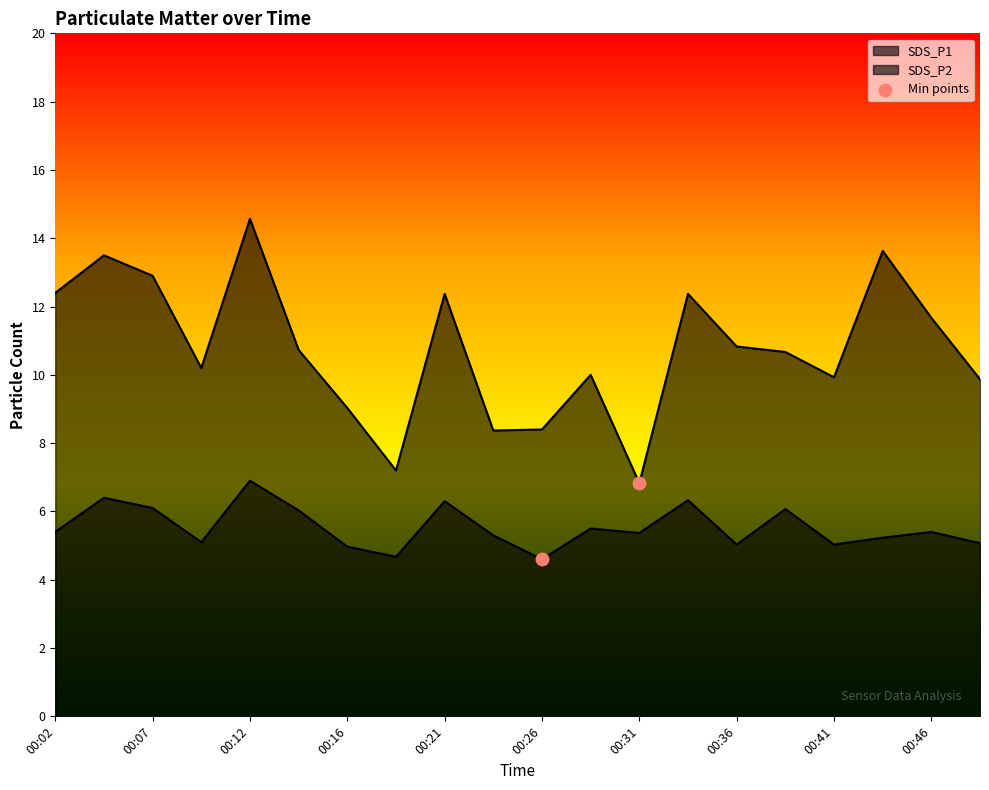

What is the total value across all series at 00:24?

13.7